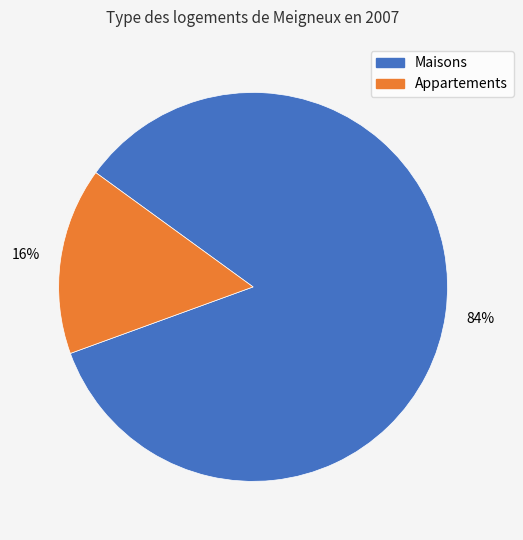

Does any single category account for the majority?

Yes